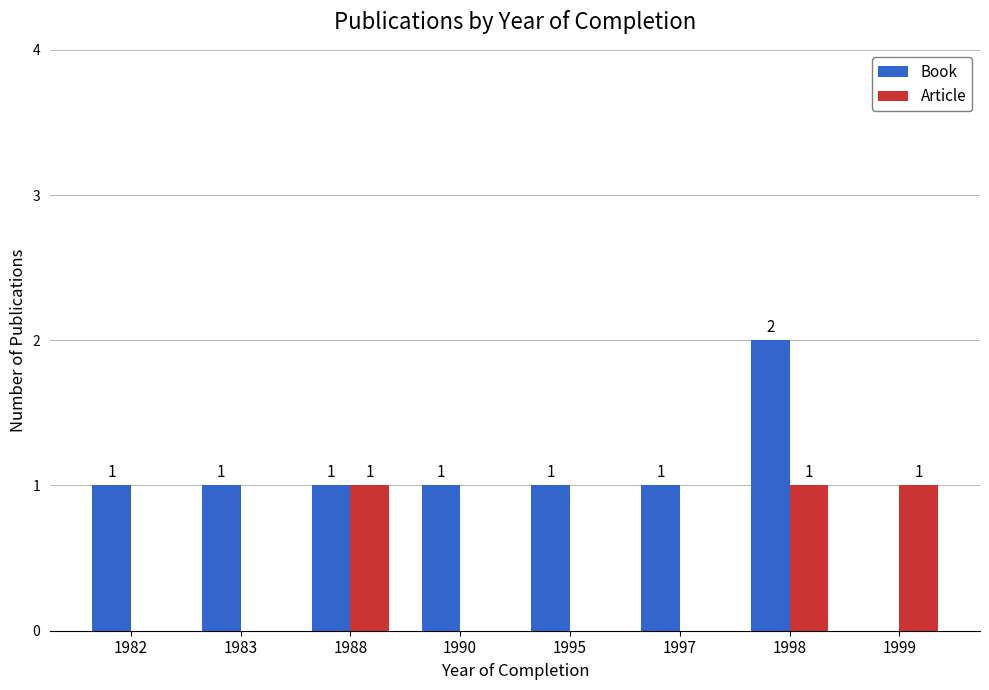

Which series changed the most between 1983 and 1988?

Article